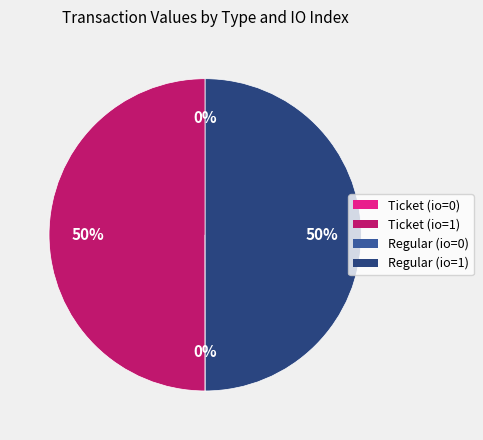

To the nearest percent, what is the difference between the largest and smallest slice percentages?

50%